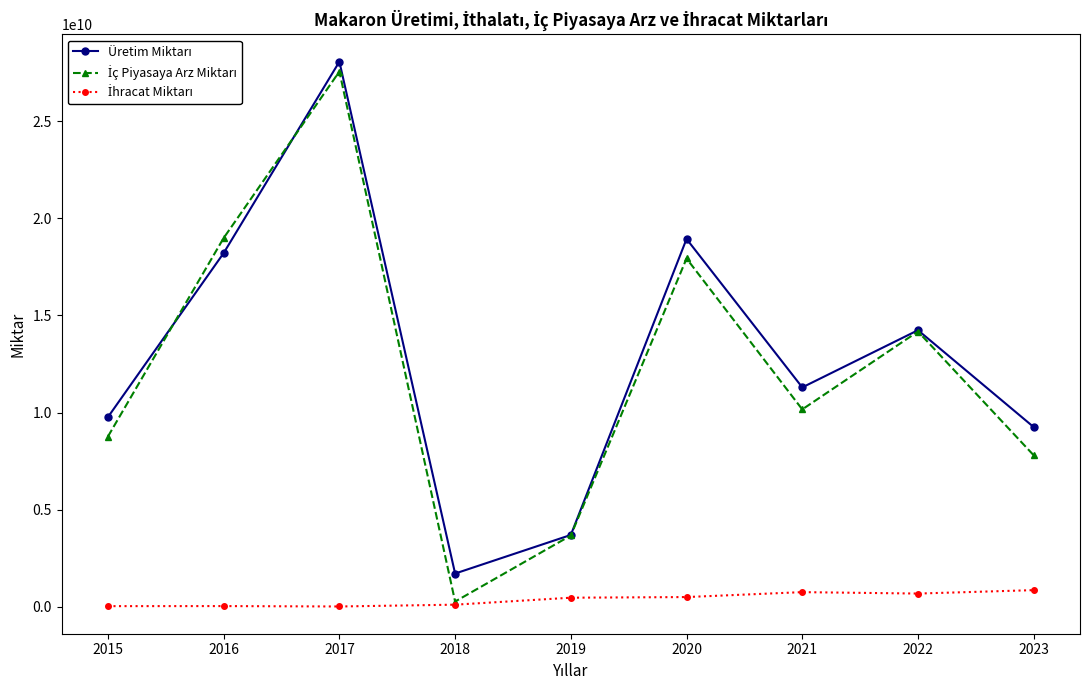

What is the spread (max minus min) of values at 2020?

18449970400.0